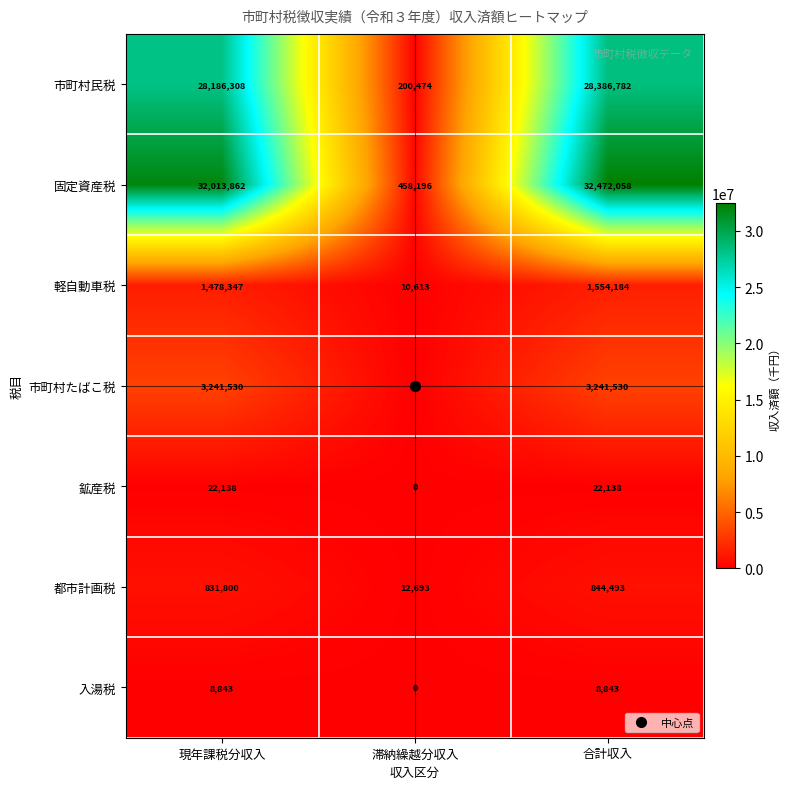

Is it true that 鉱産税 equals 22138 at 現年課税分収入?

True